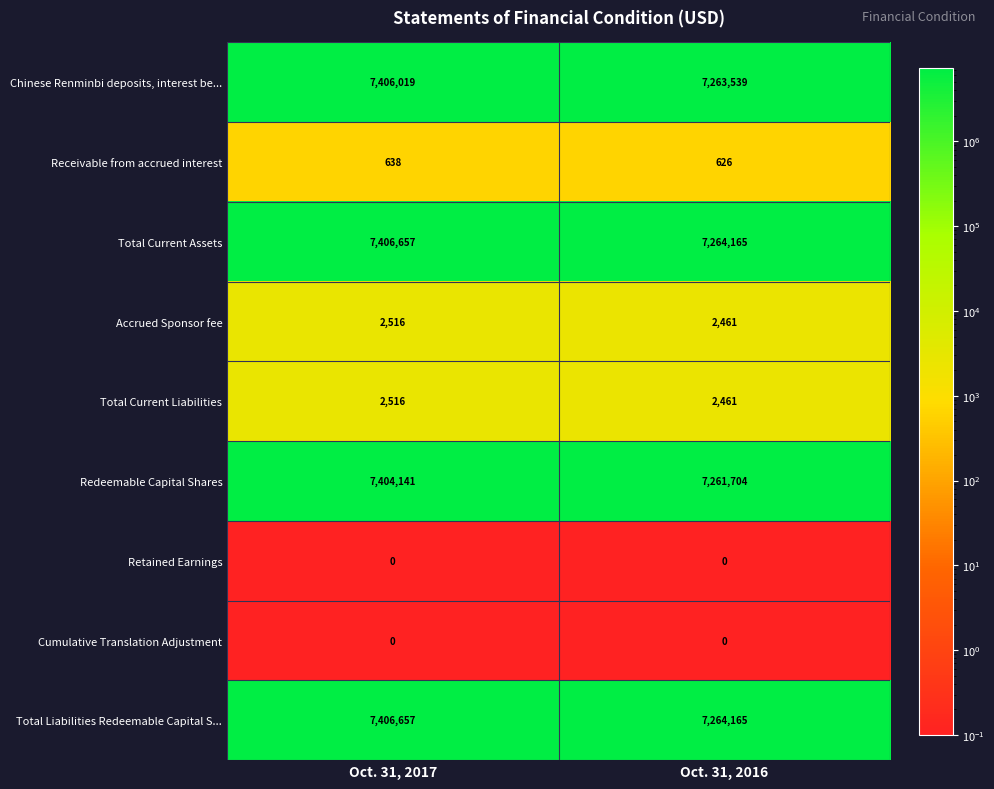

Is the value of Chinese Renminbi deposits, interest be... at Oct. 31, 2016 greater than the value of Total Liabilities Redeemable Capital S... at Oct. 31, 2016?

No